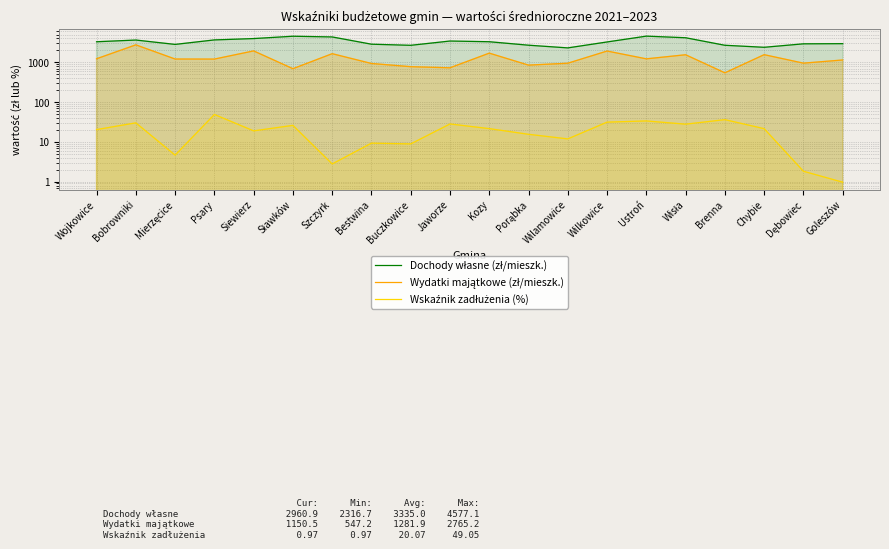

At which label does Wskaźnik zadłużenia (%) reach its minimum?

Goleszów